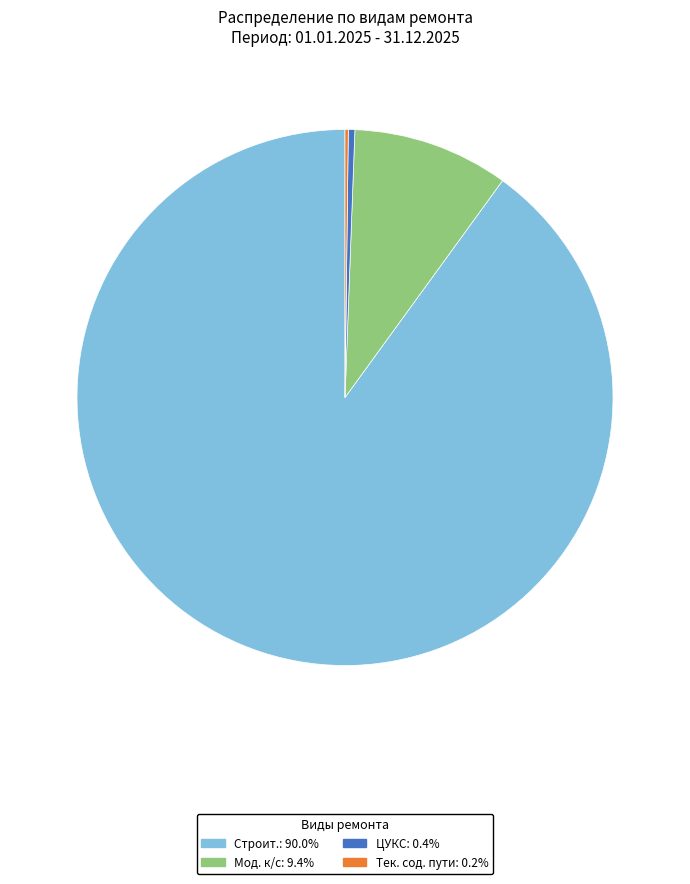

Does any single category account for the majority?

Yes